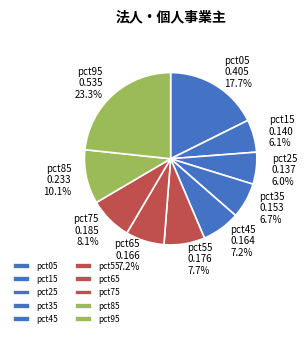

True or false: pct55 accounts for 20% of the total.

False